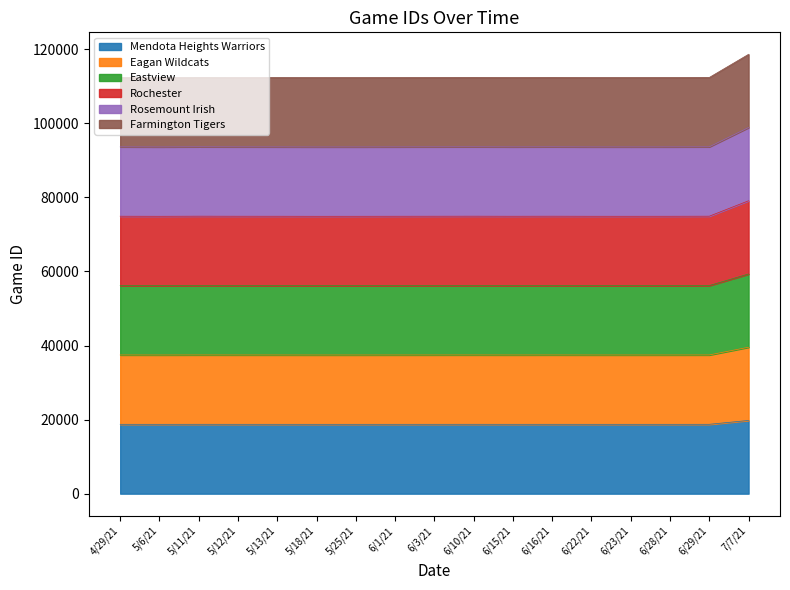

Does the chart display data point markers on the line(s)?

No